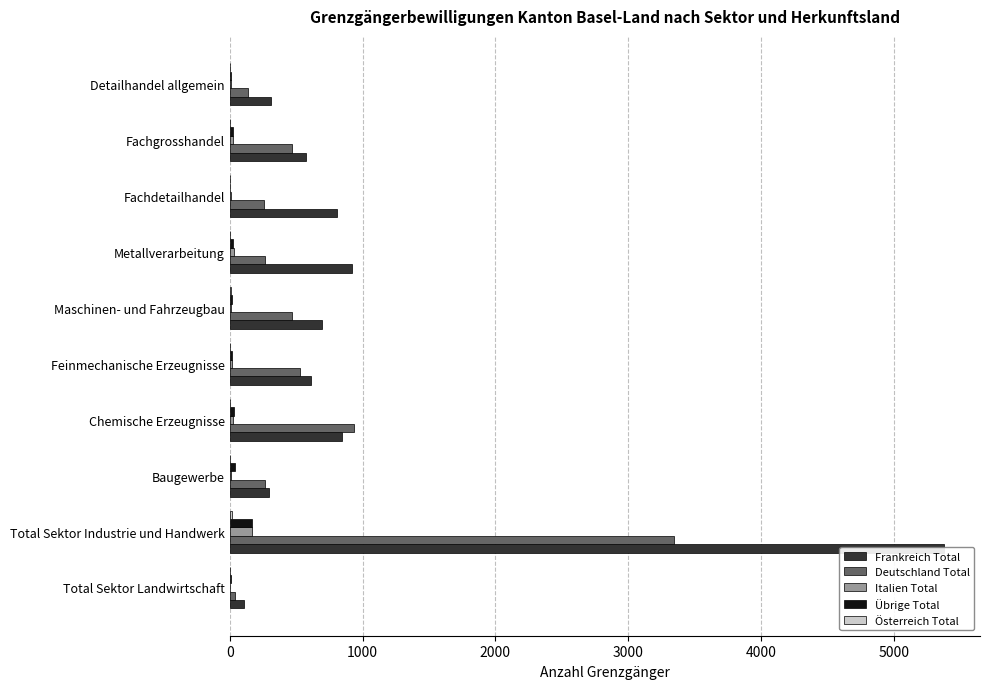

List the series in order of their peak value, lowest first.

Österreich Total, Italien Total, Übrige Total, Deutschland Total, Frankreich Total